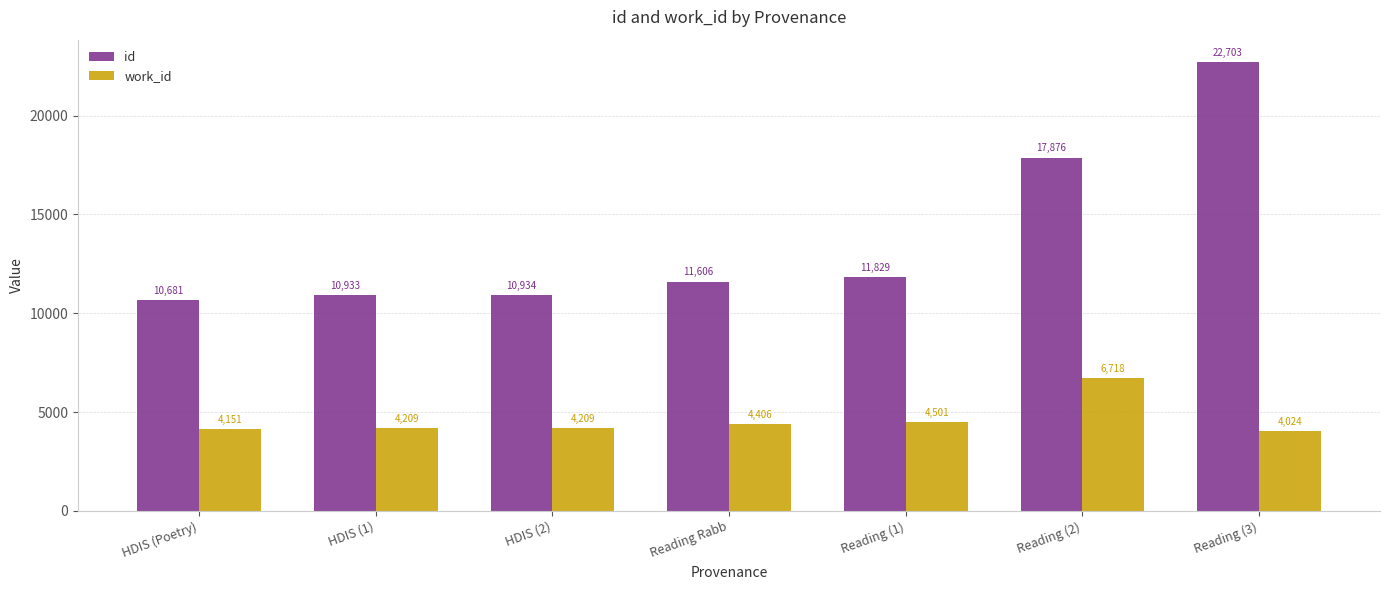

Is it true that id equals 6806 at HDIS (2)?

False